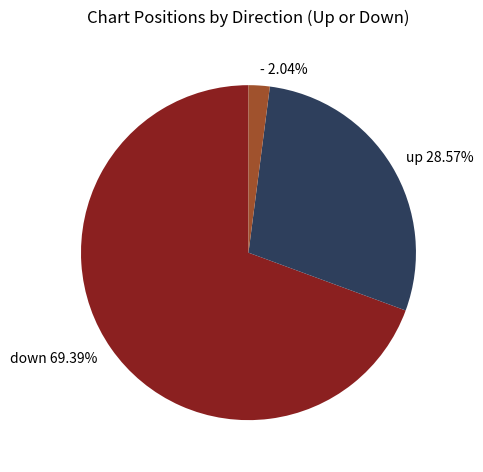

What percentage is NOT represented by down?

30.6%